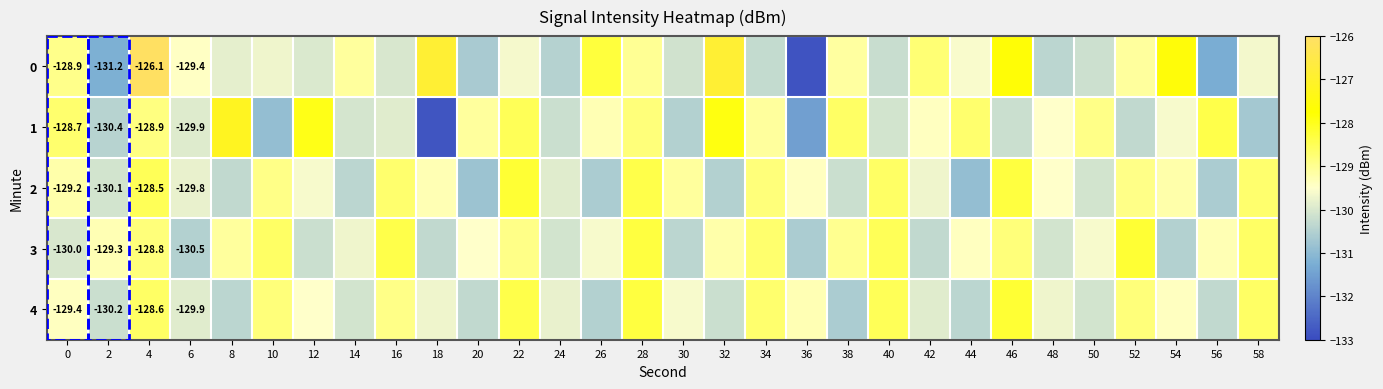

What is the difference between the maximum and second lowest values in the 4 series?

2.3